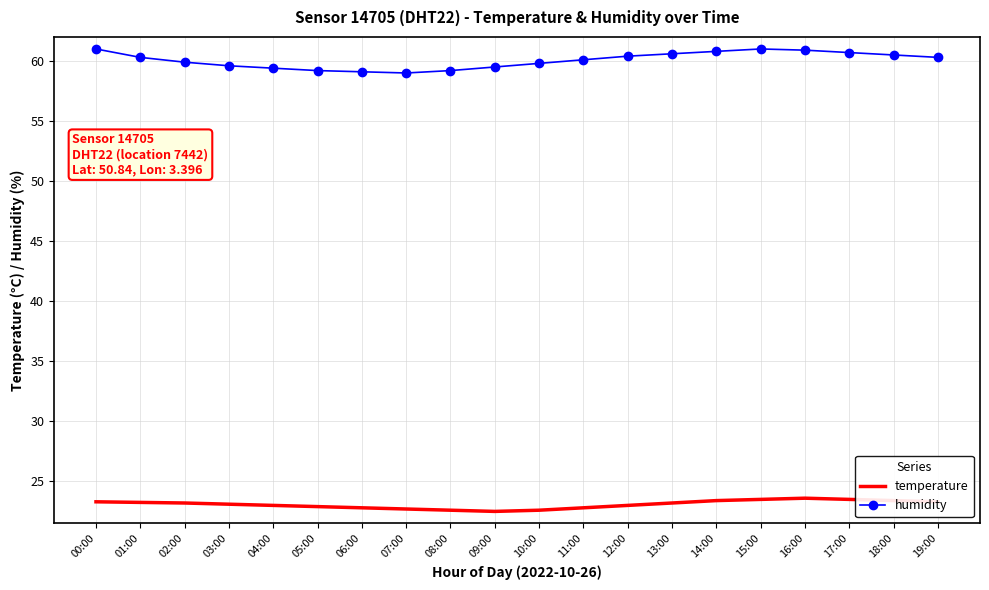

True or false: temperature and humidity cross at least once.

False